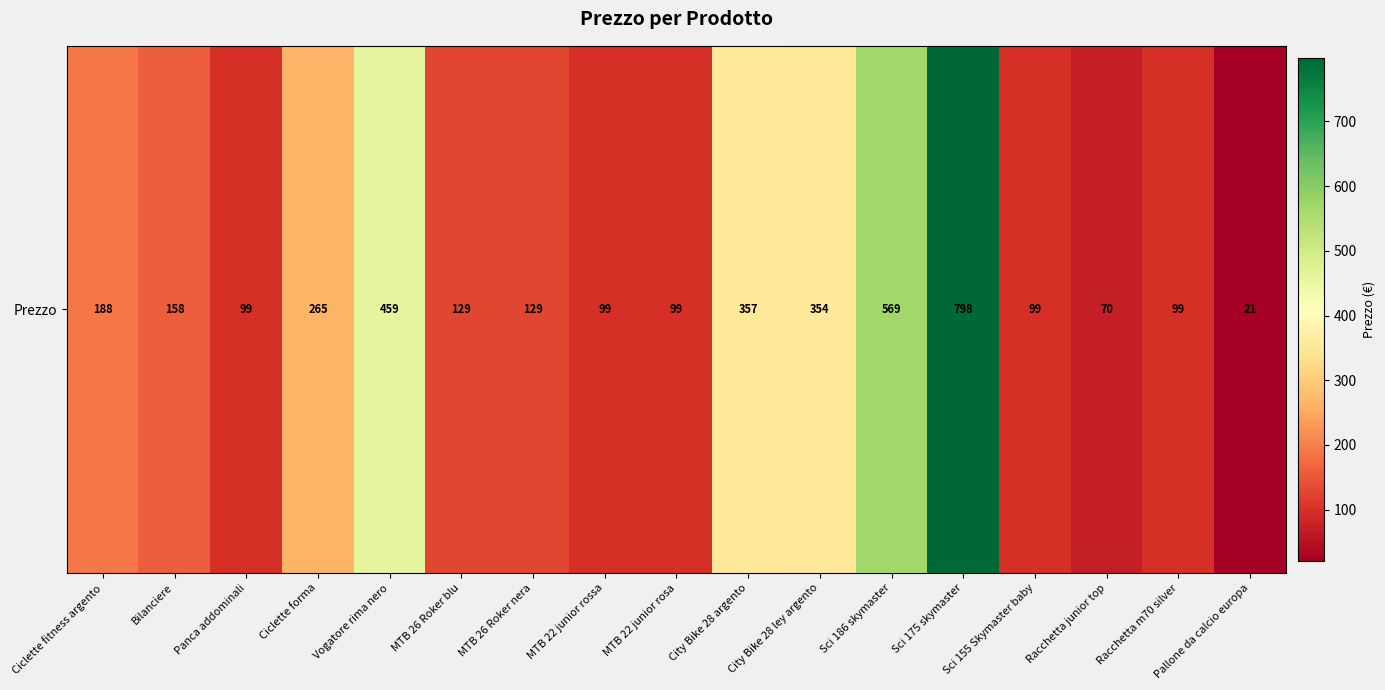

What is the change in value from Vogatore rima nero to Racchetta junior top?

-389